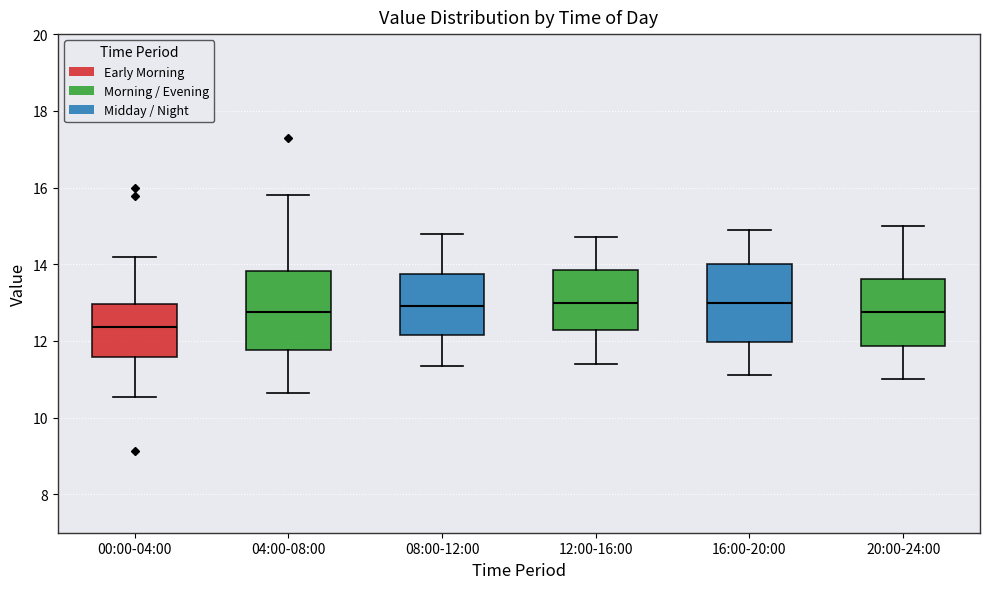

Where does the upper whisker of the box for 00:00-04:00 end on the y-axis? The values are not printed on the chart, so give them approximately, as read against the axis.

14.2